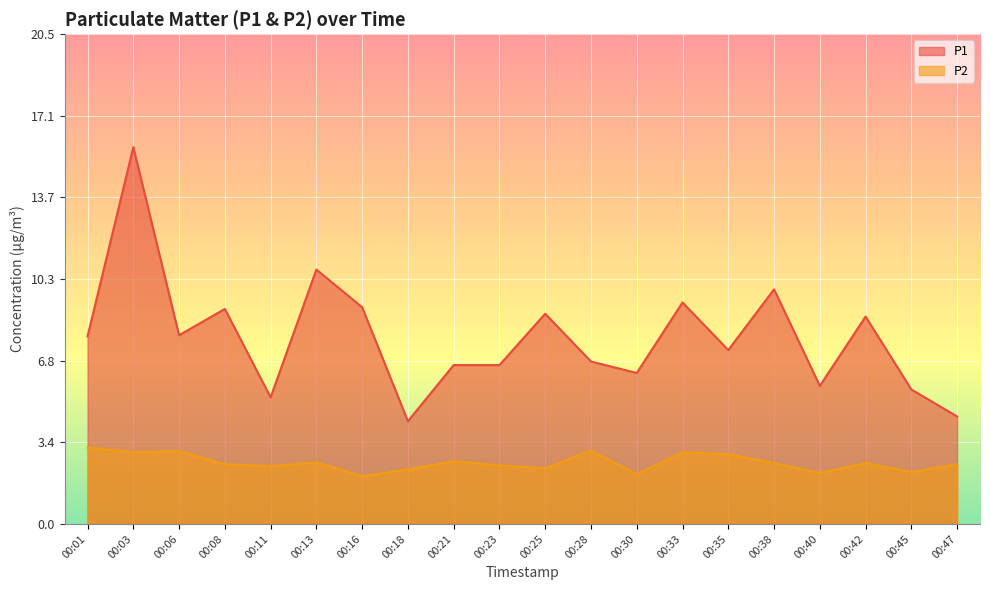

What is the total value across all series at 00:47?

7.0